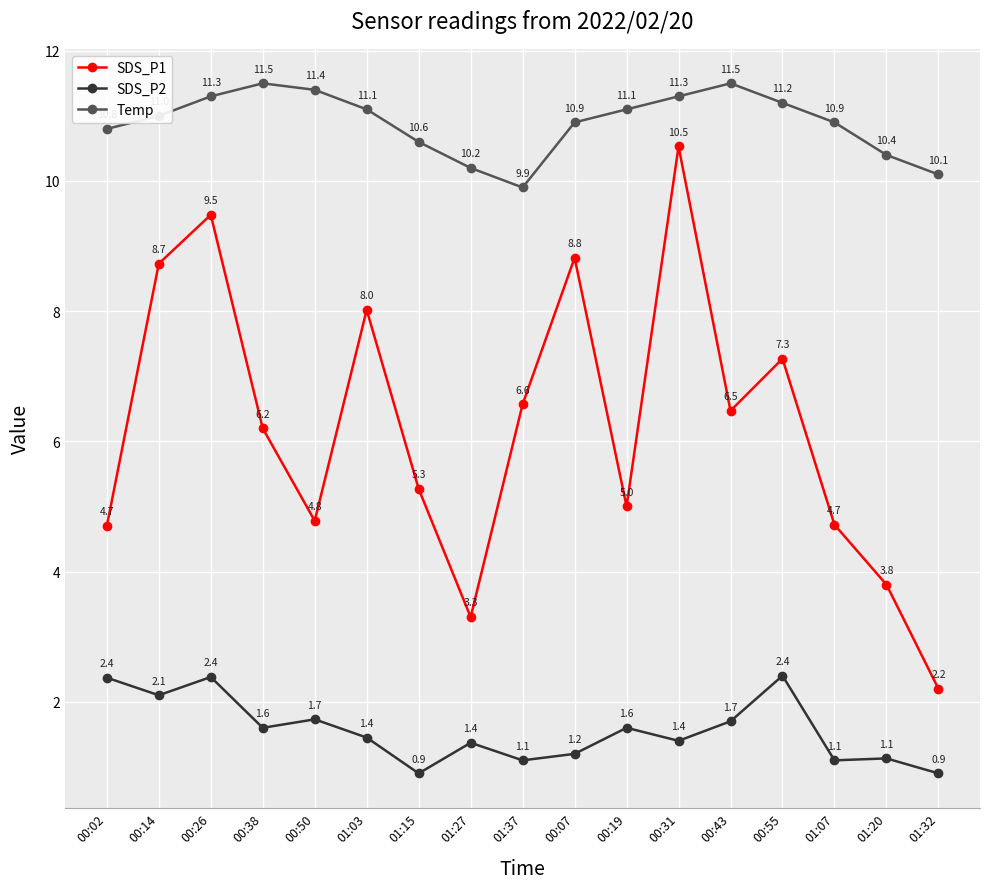

Does the chart have visible grid lines?

Yes